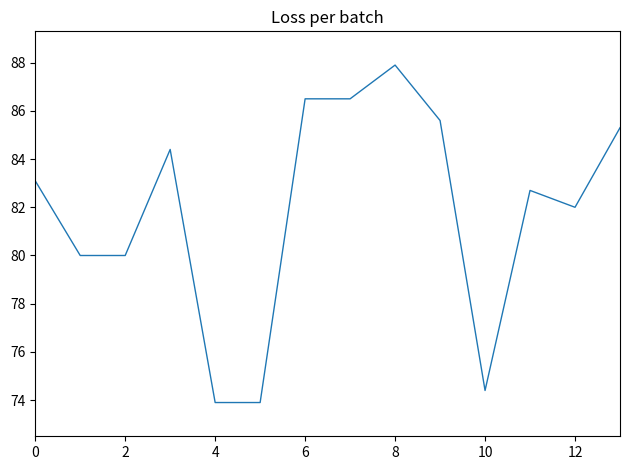

What is the difference between the maximum and minimum values?

14.0